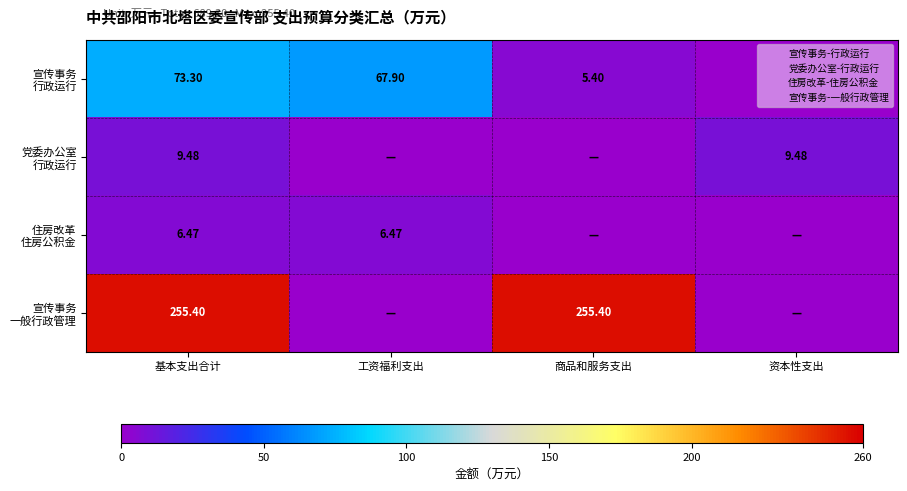

What is the difference between the 宣传事务 一般行政管理 values at 商品和服务支出 and 资本性支出?

255.4